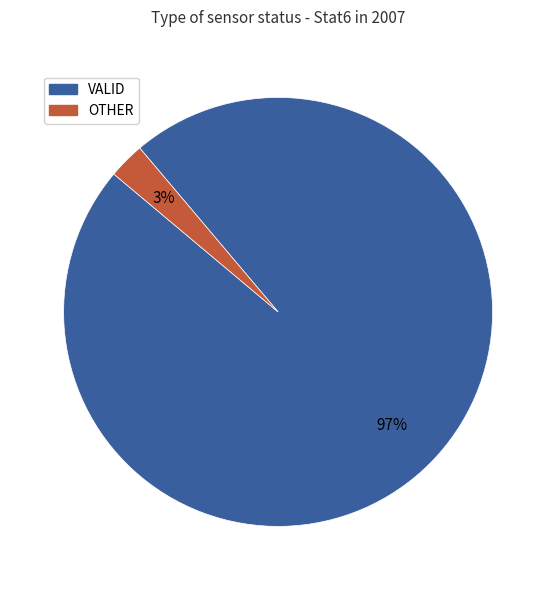

Is it true that OTHER is 3% of the pie?

True